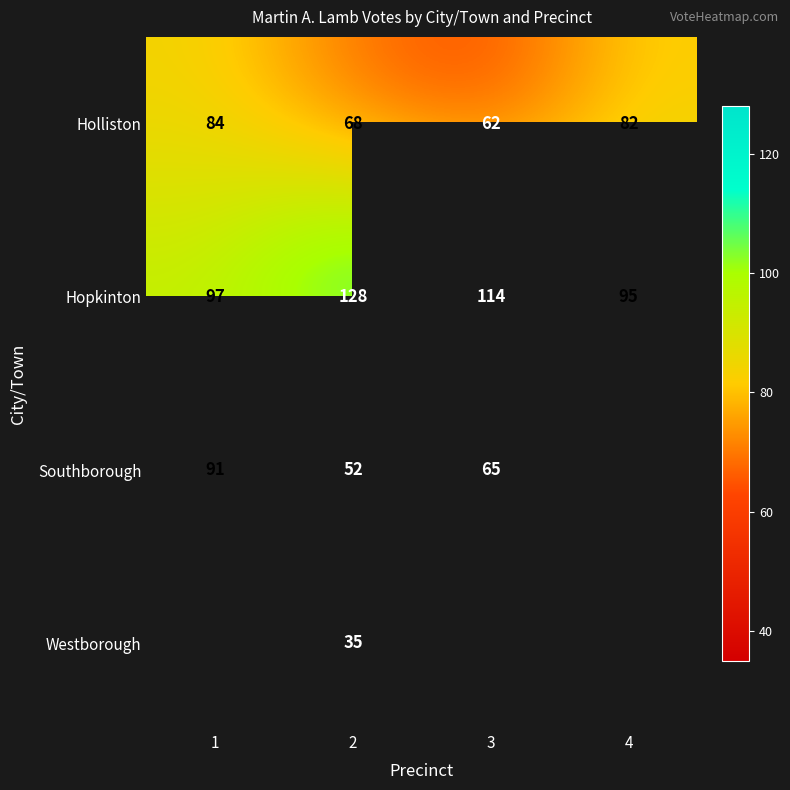

Between 4 and 1, which is larger?

1